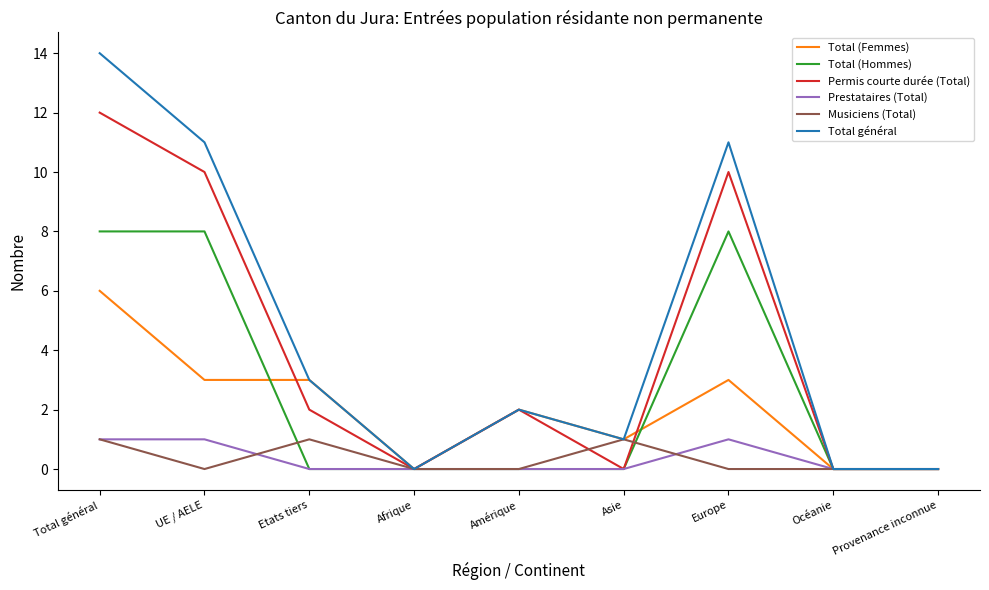

Which series changed the most between Afrique and Europe?

Total général